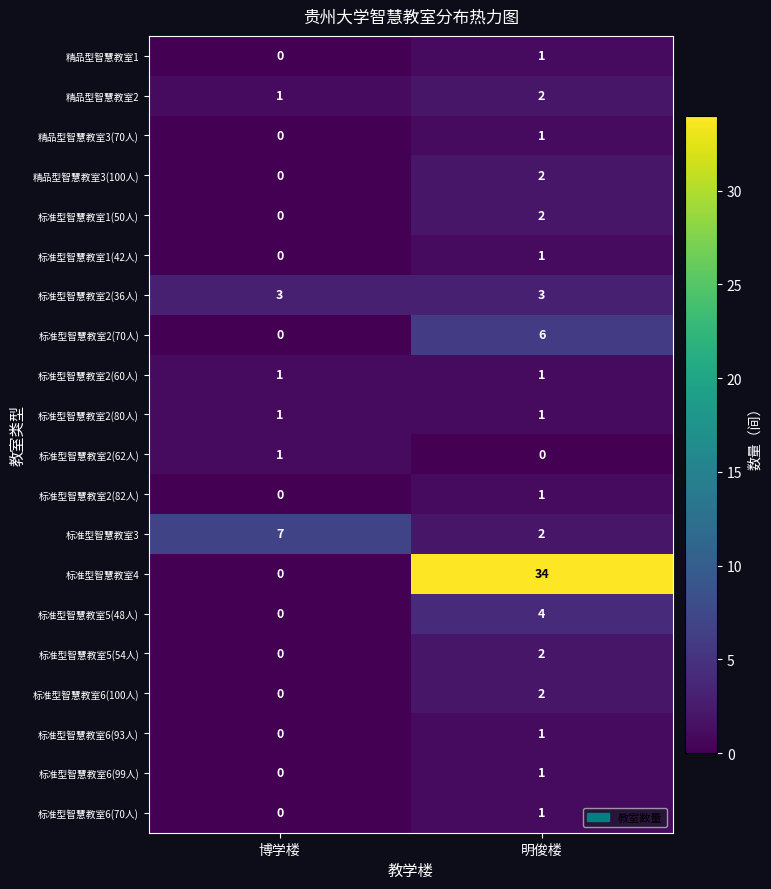

At which label is 标准型智慧教室1(50人) closest to 1?

博学楼